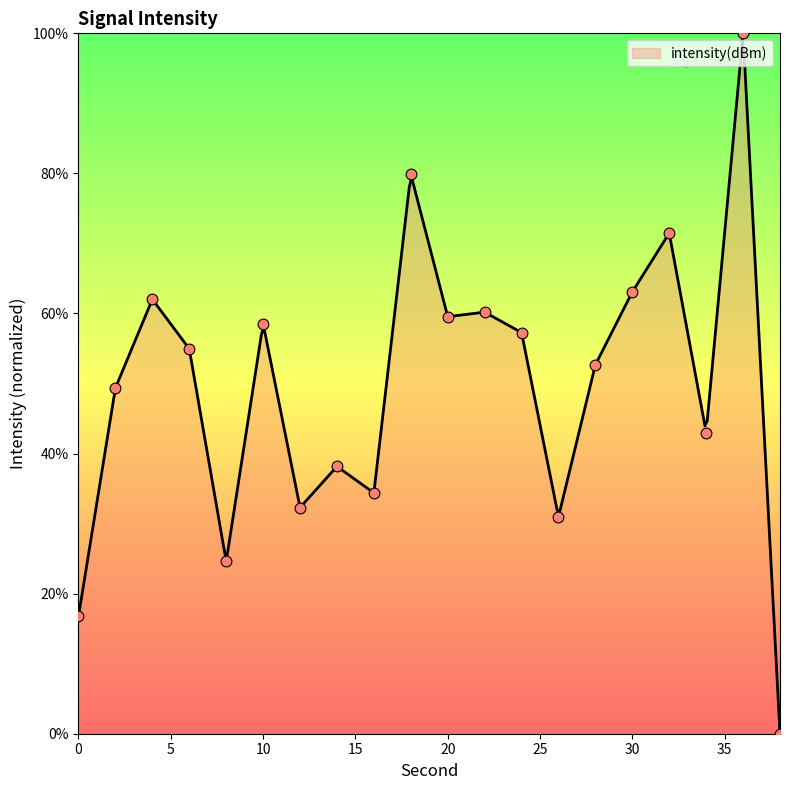

Approximately how many times larger is the value at 30 compared to 26?

2.0